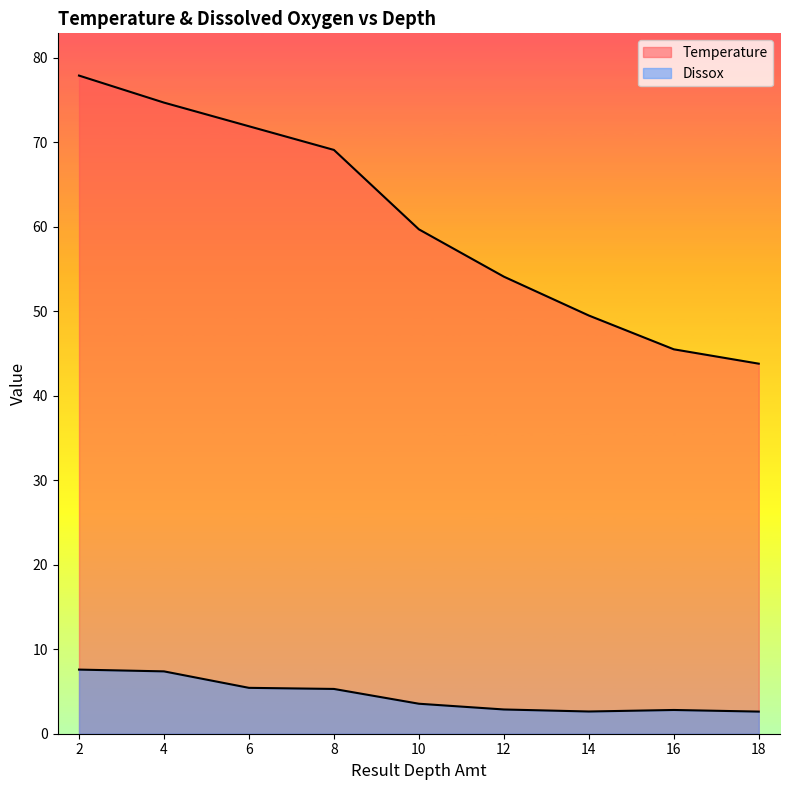

Is the value of Temperature at 10 greater than the value of Dissox at 6?

Yes